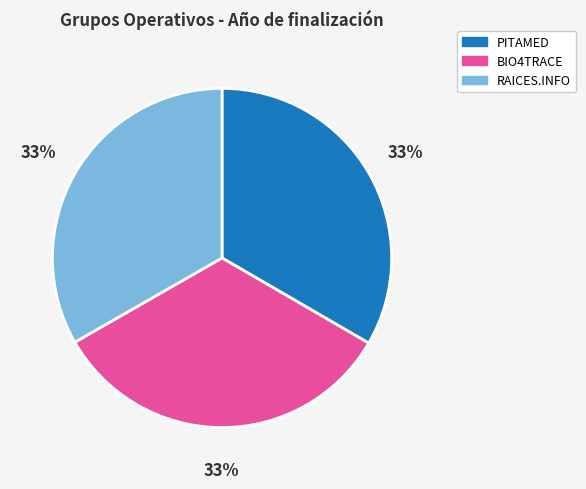

Is it true that BIO4TRACE is 23% of the pie?

False